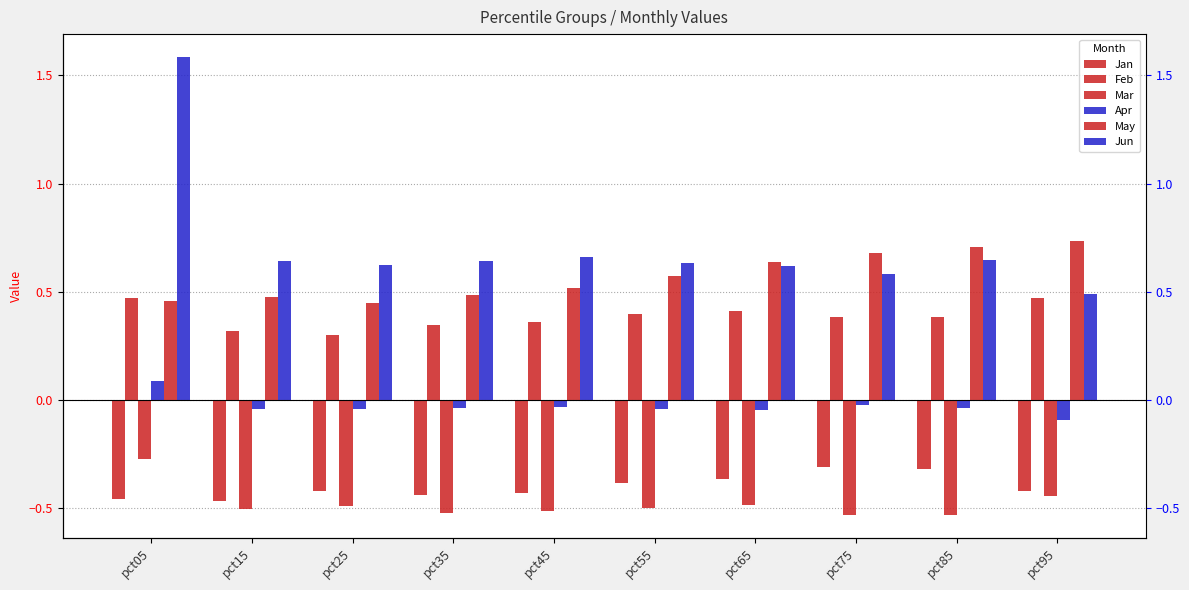

At which label does May reach its minimum?

pct25